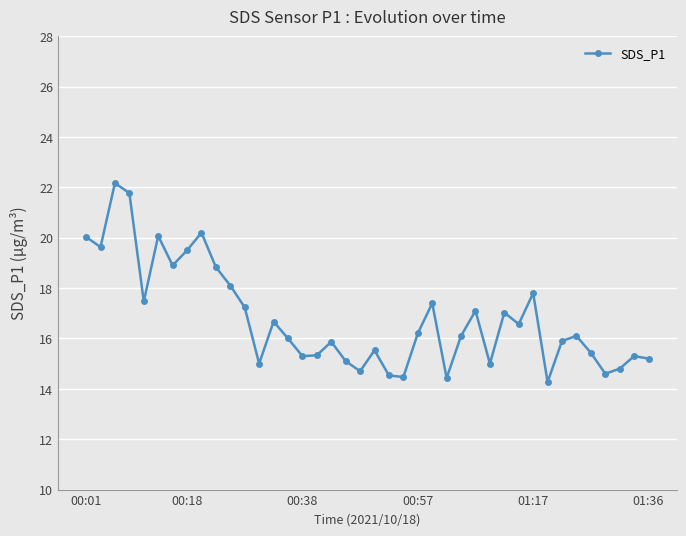

True or false: there are more than 0 points higher than both neighbors.

True